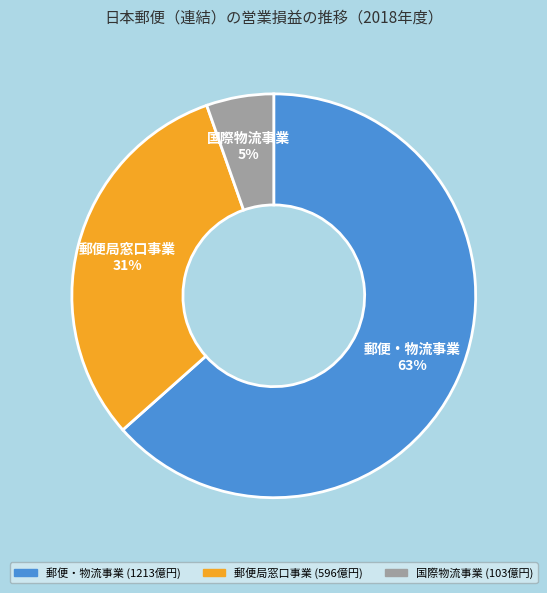

What percentage is the 郵便局窓口事業 slice, to the nearest percent?

31%